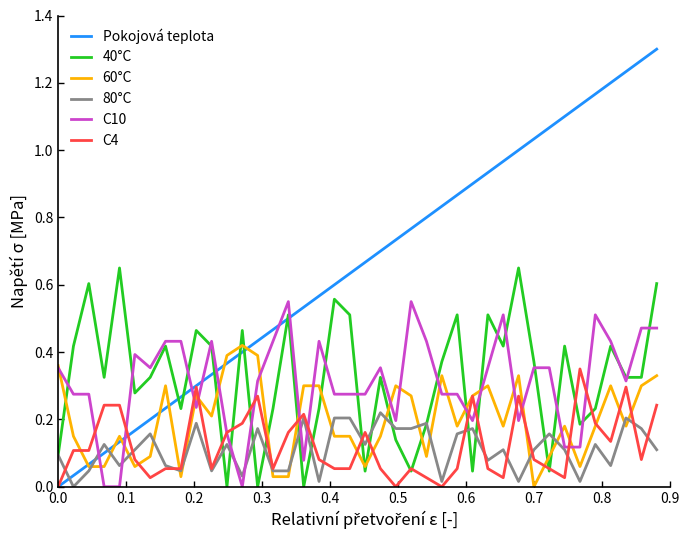

Rank the series by their maximum value, from lowest to highest.

80°C, C4, 60°C, C10, 40°C, Pokojová teplota